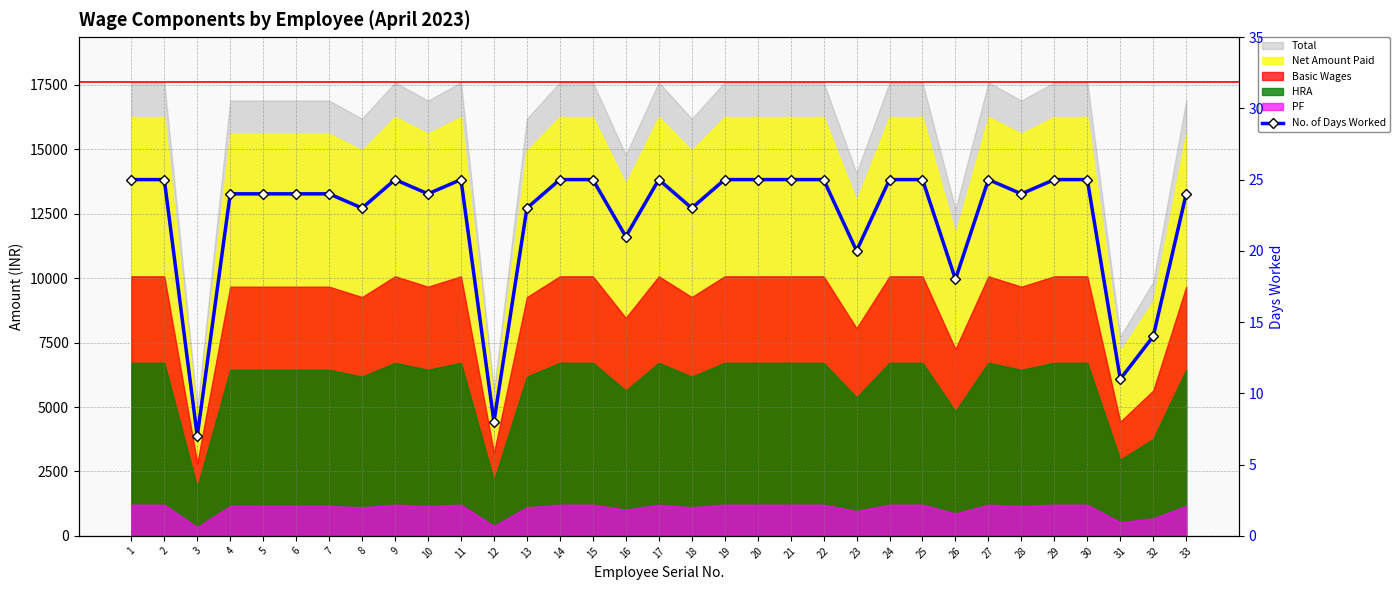

What is the sum of the values at 23 and 9?

45